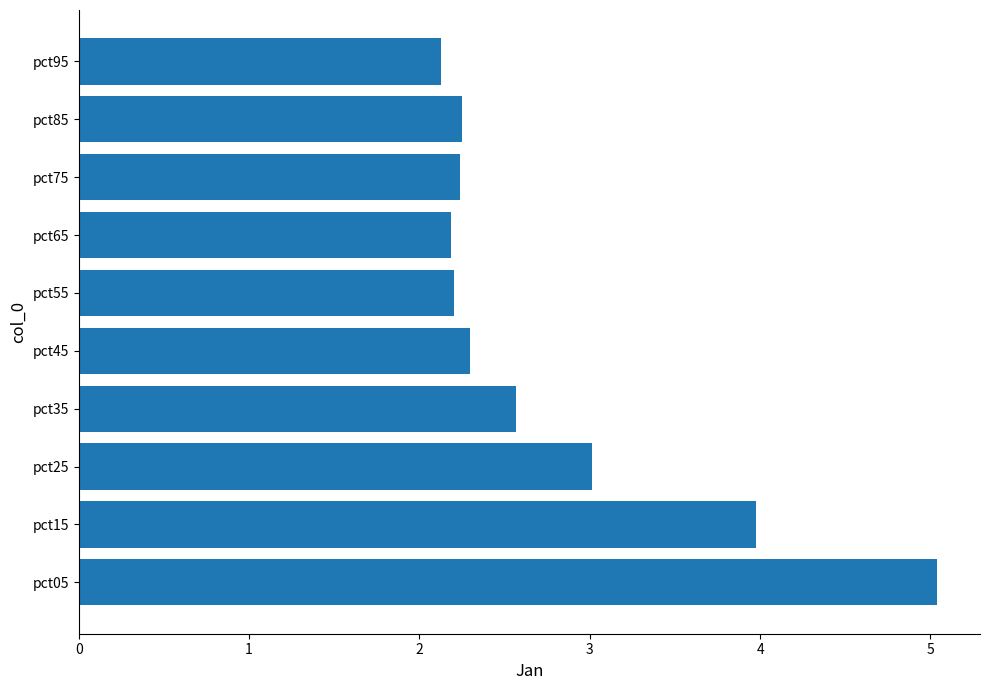

At which category does the chart reach its peak across all series?

pct05